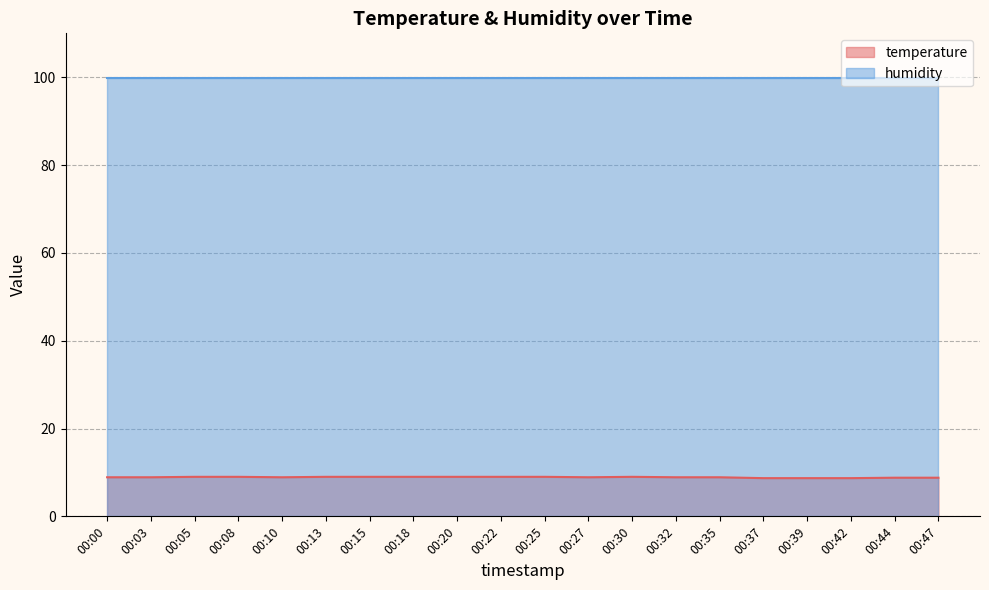

What is the minimum value shown in the chart?

8.7